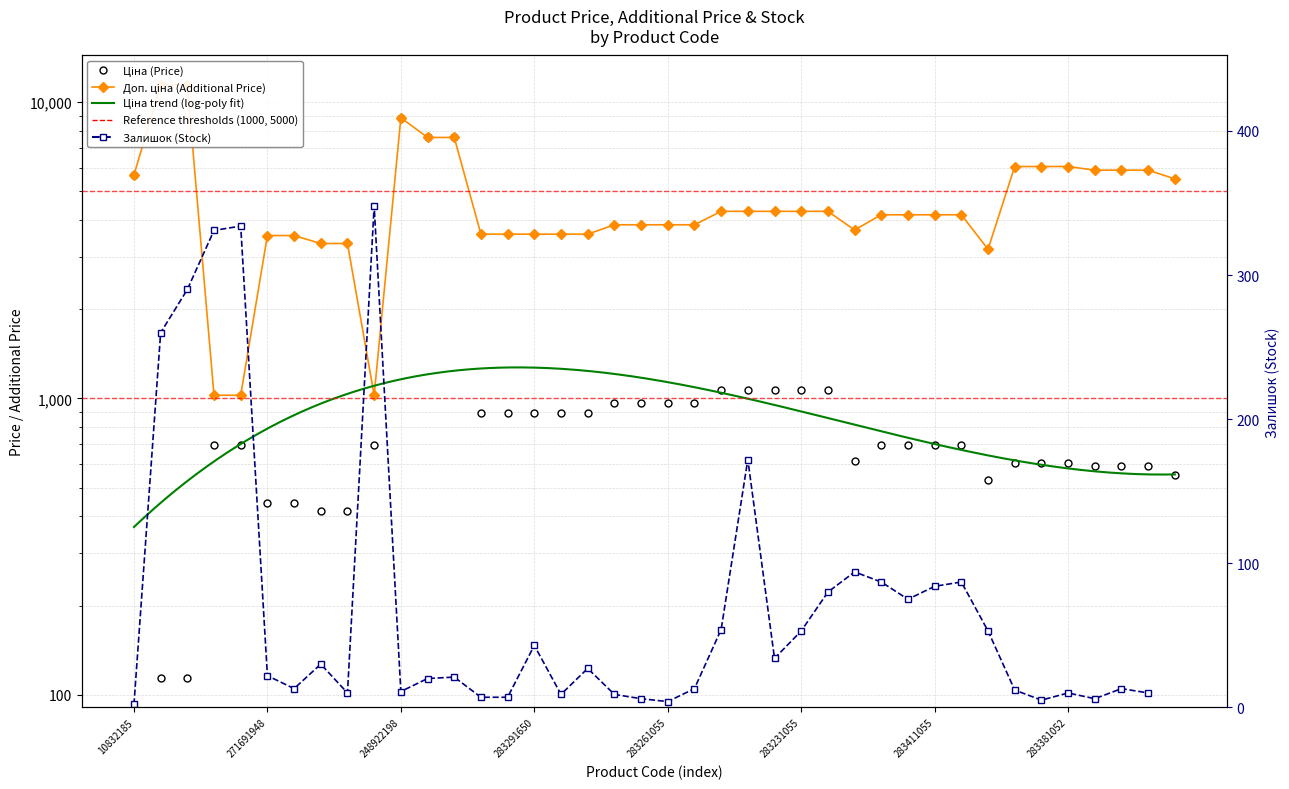

True or false: Ціна and Доп. ціна cross at least once.

False